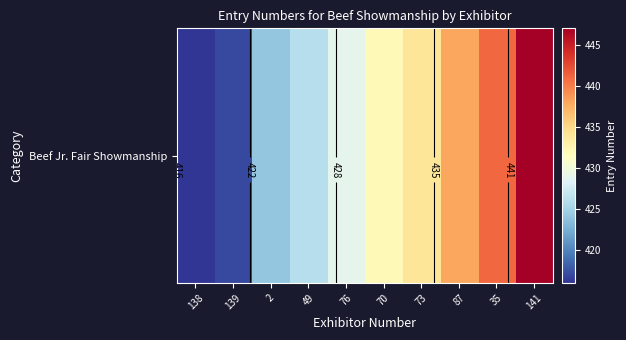

What is the maximum value shown in the chart?

447